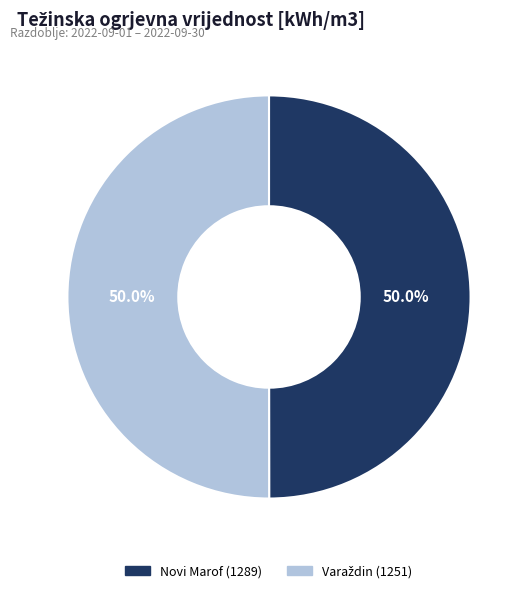

How many segments does this pie chart have?

2